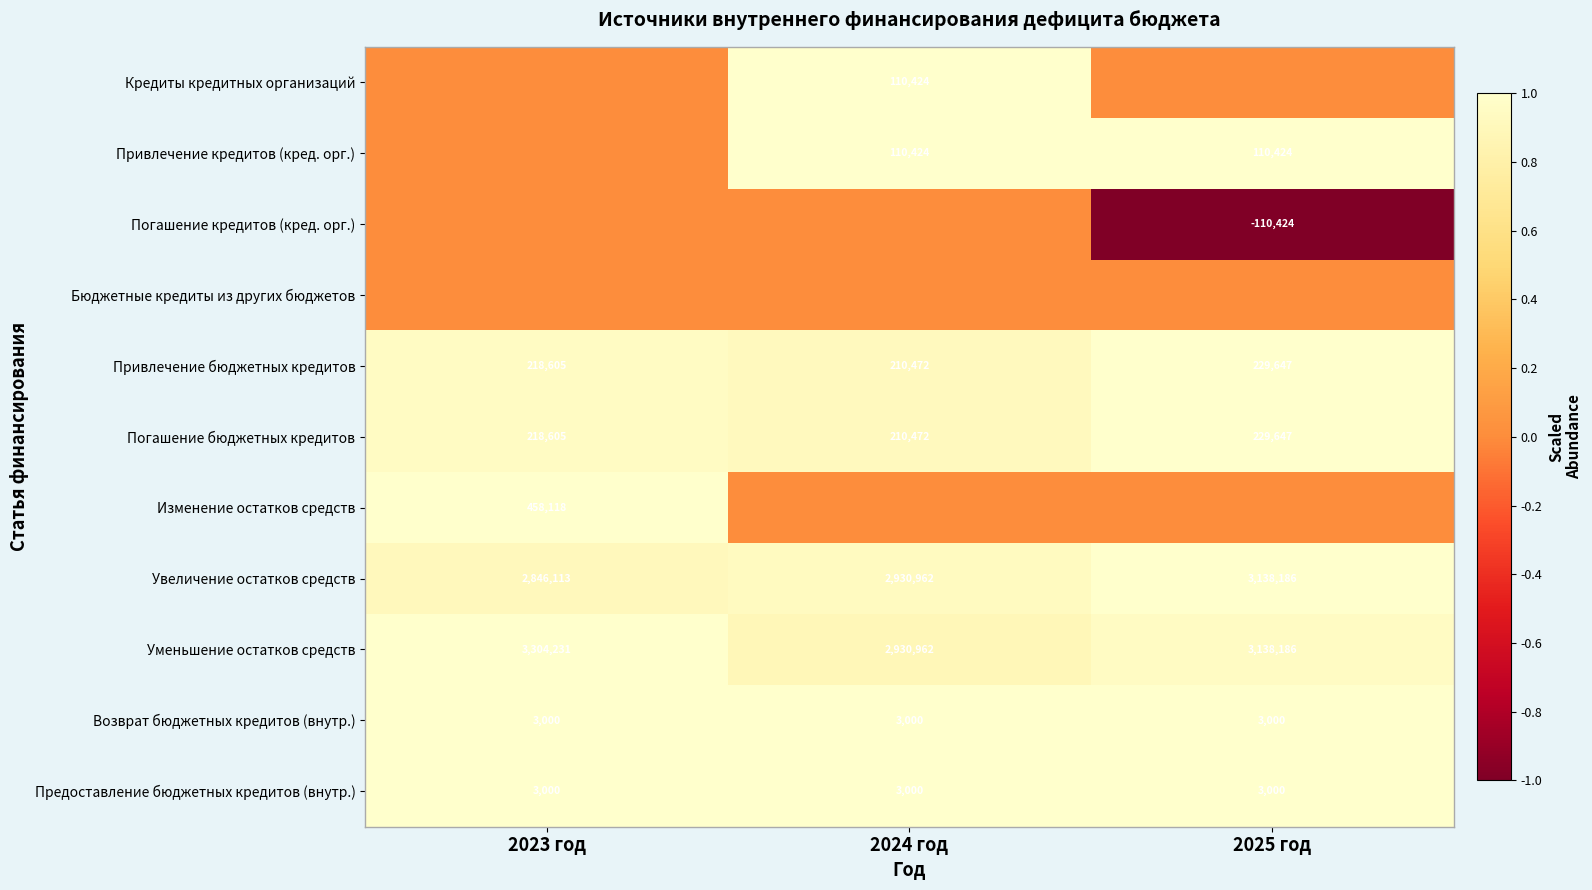

Count the Привлечение бюджетных кредитов values in the range 210472 to 229647.

3